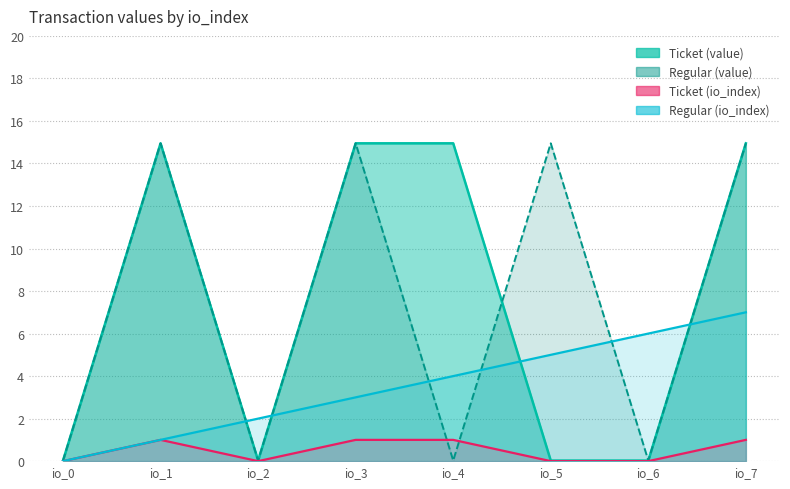

At which category is the sum across all series the highest?

io_7